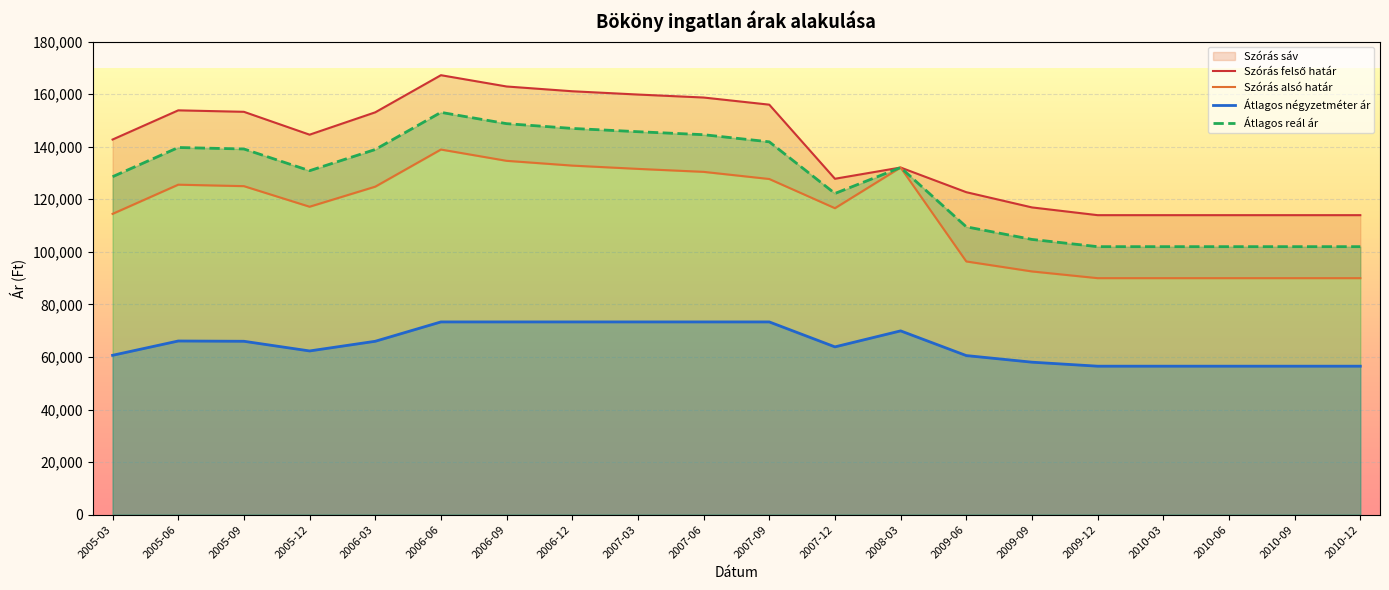

How many values in the Szórás felső határ series exceed 144578?

9